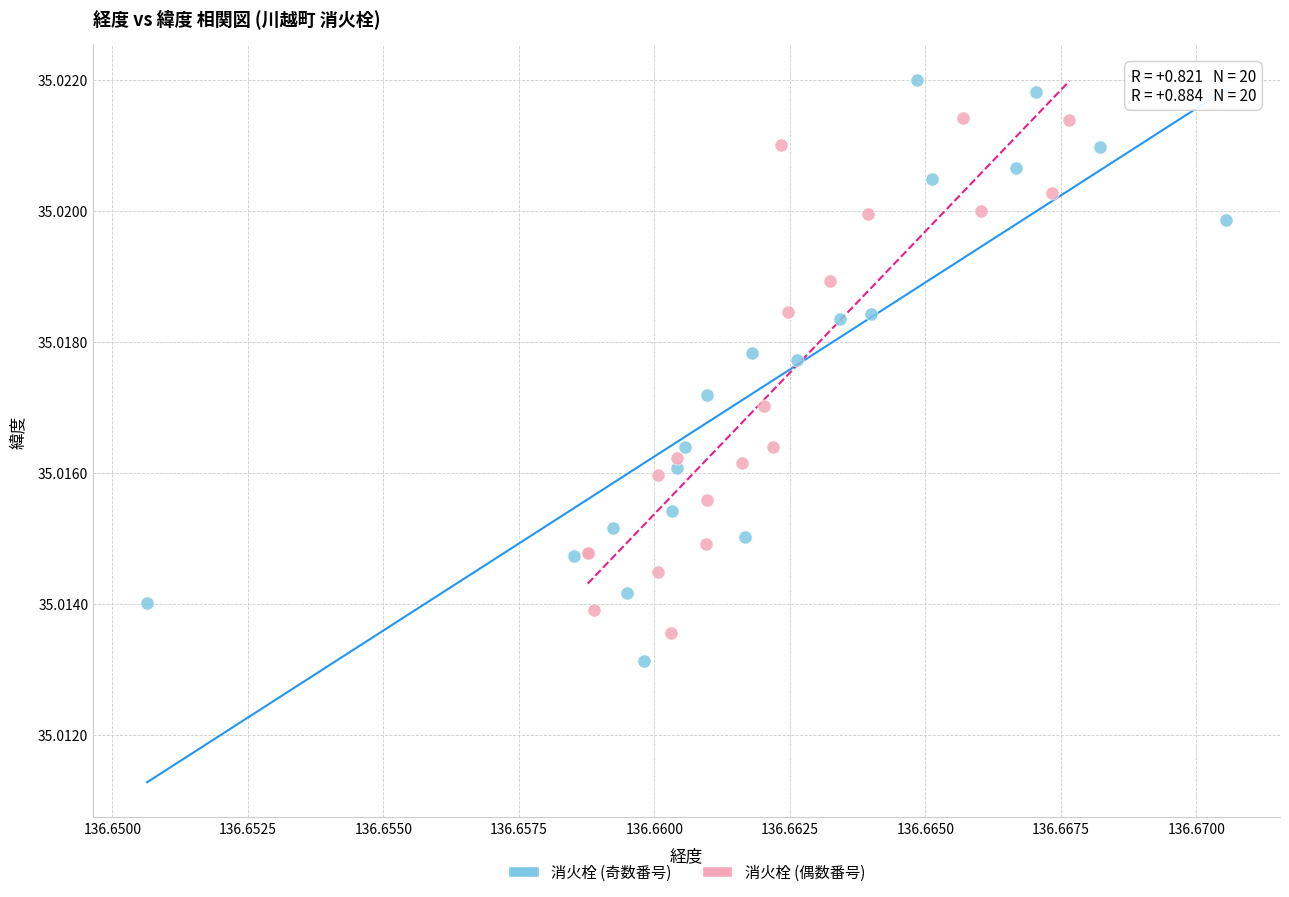

Which series contains the highest Y value?

消火栓 (奇数番号)